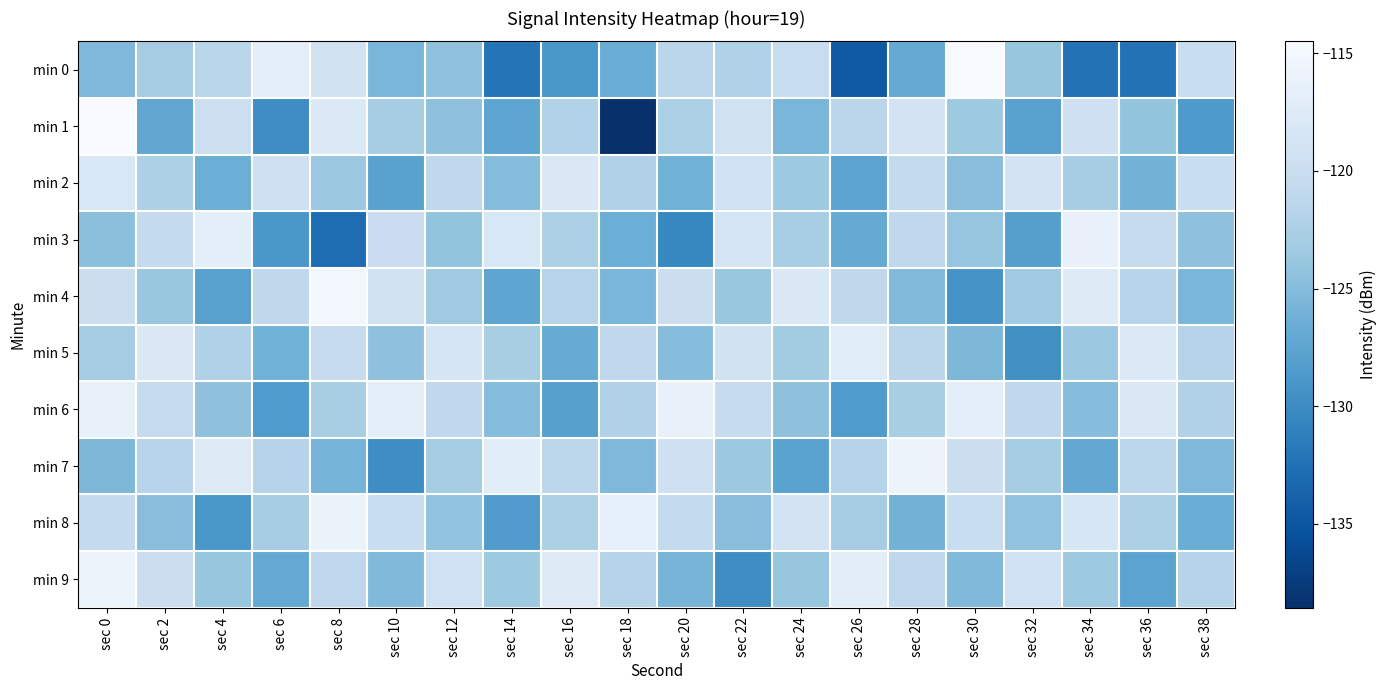

What is the total value across all series at sec 12?

-1223.1